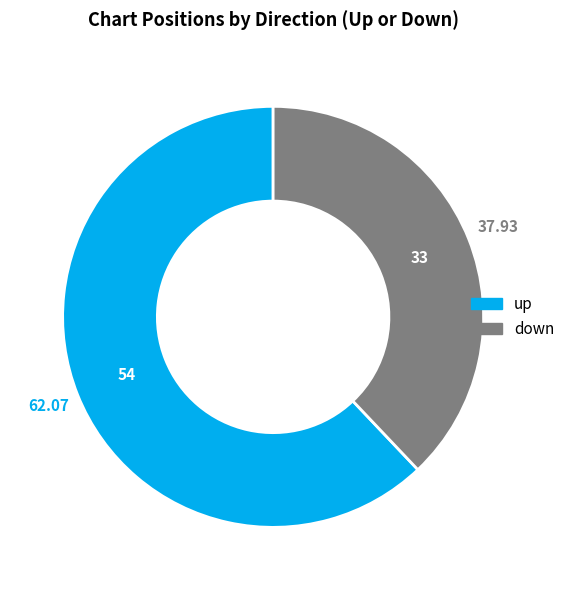

Is the sum of down and up greater than half?

Yes